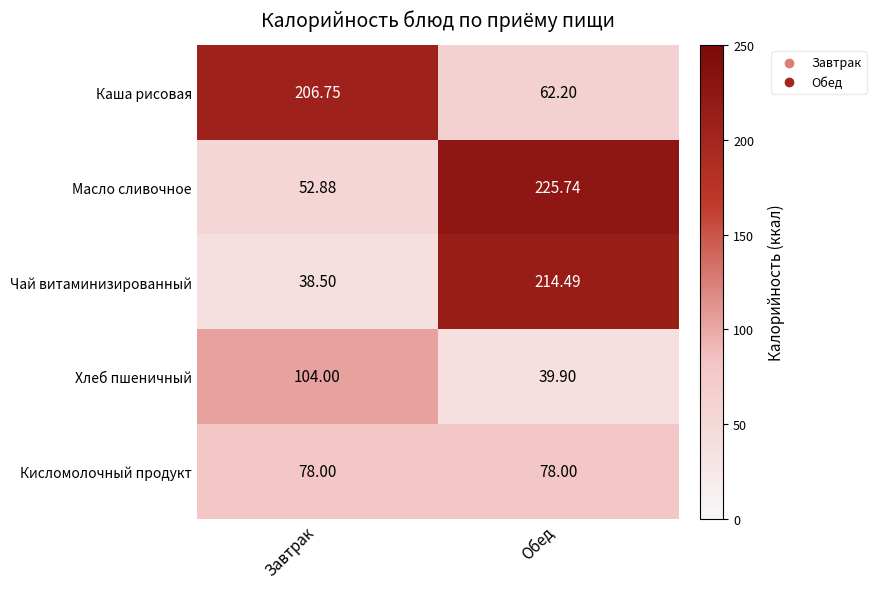

At which category is the sum across all series the highest?

Обед